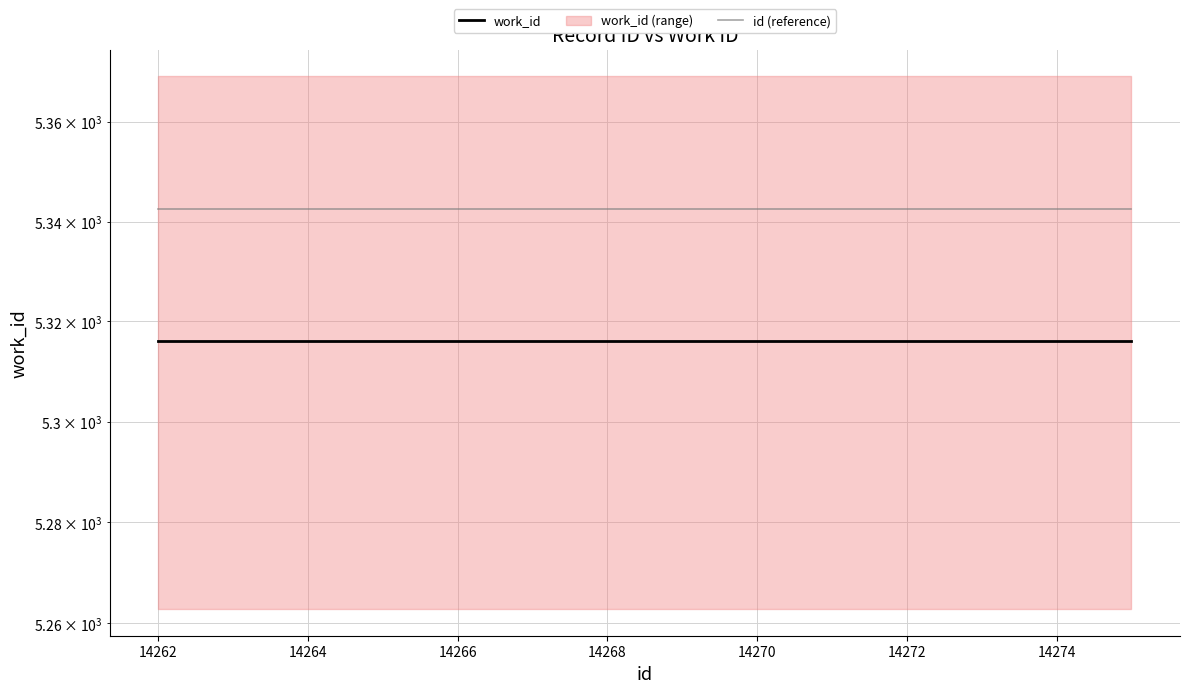

Which series has the largest range (max minus min)?

work_id